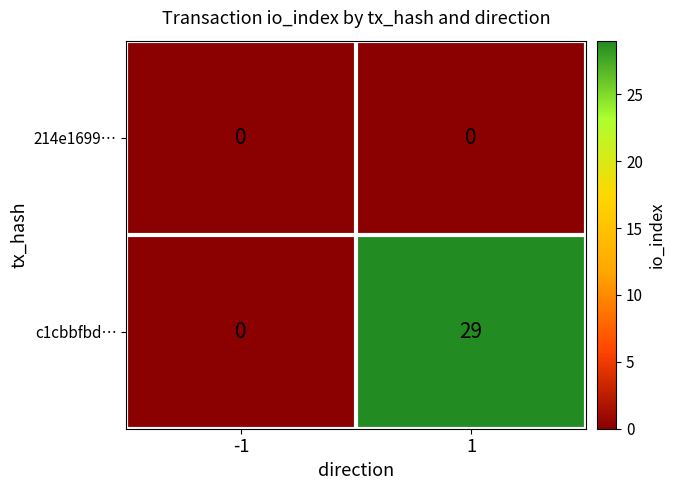

How many series are shown in this chart?

2